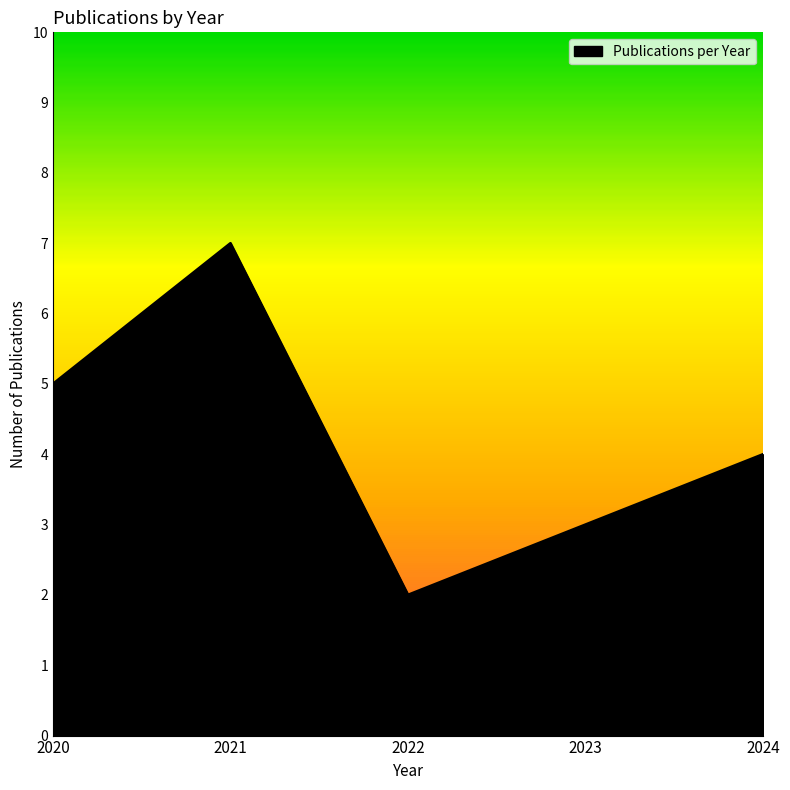

Is it true that the value at 2020 is 3?

False